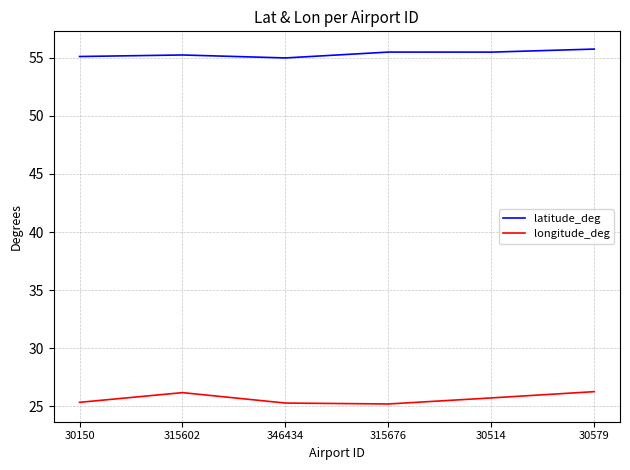

True or false: latitude_deg has more than 0 interior local peaks.

True